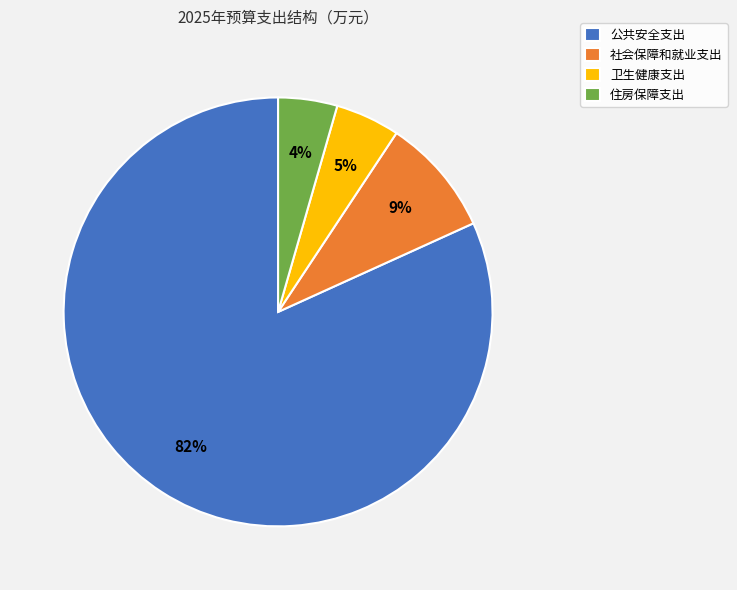

To the nearest percent, what portion does 公共安全支出 represent?

82%